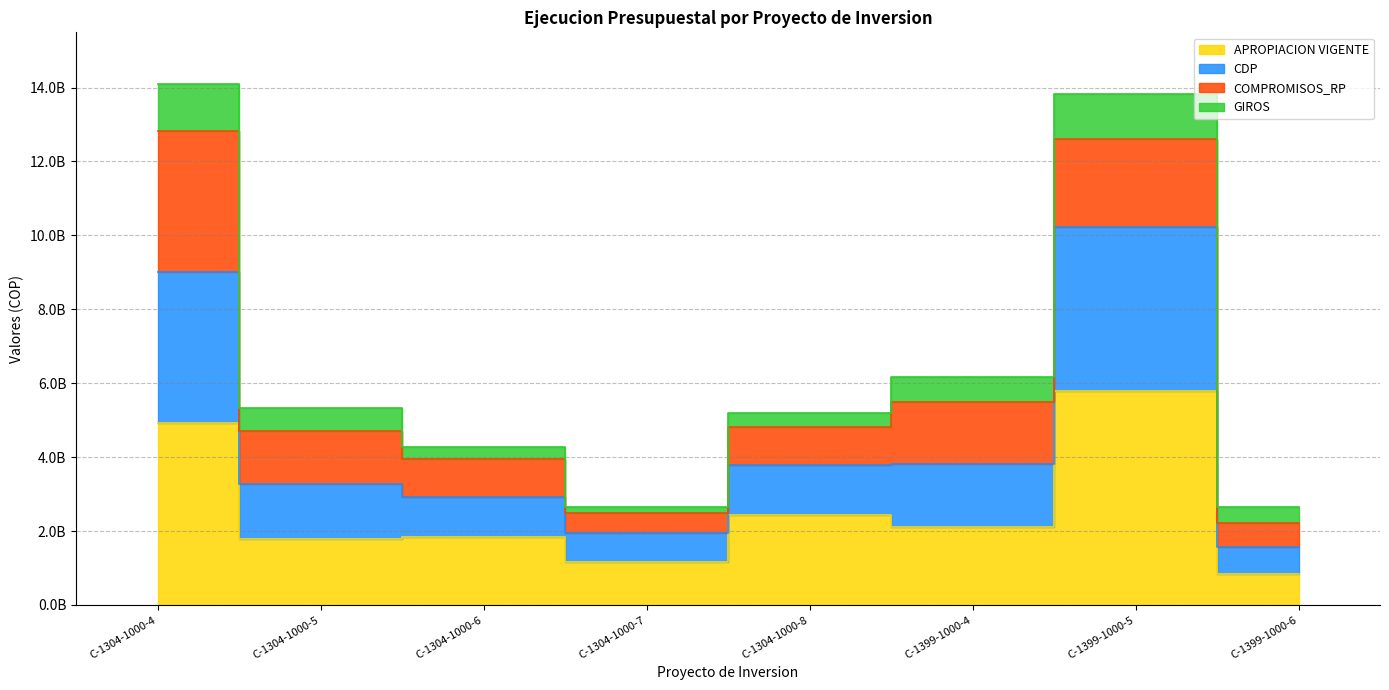

What is the sum of the APROPIACION VIGENTE values at C-1304-1000-8 and C-1304-1000-6?

4262666518